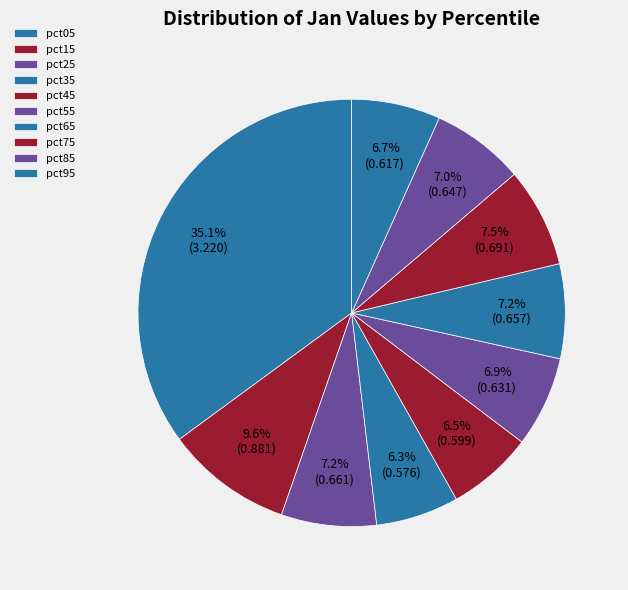

What is the change in value from pct35 to pct75?

+0.1